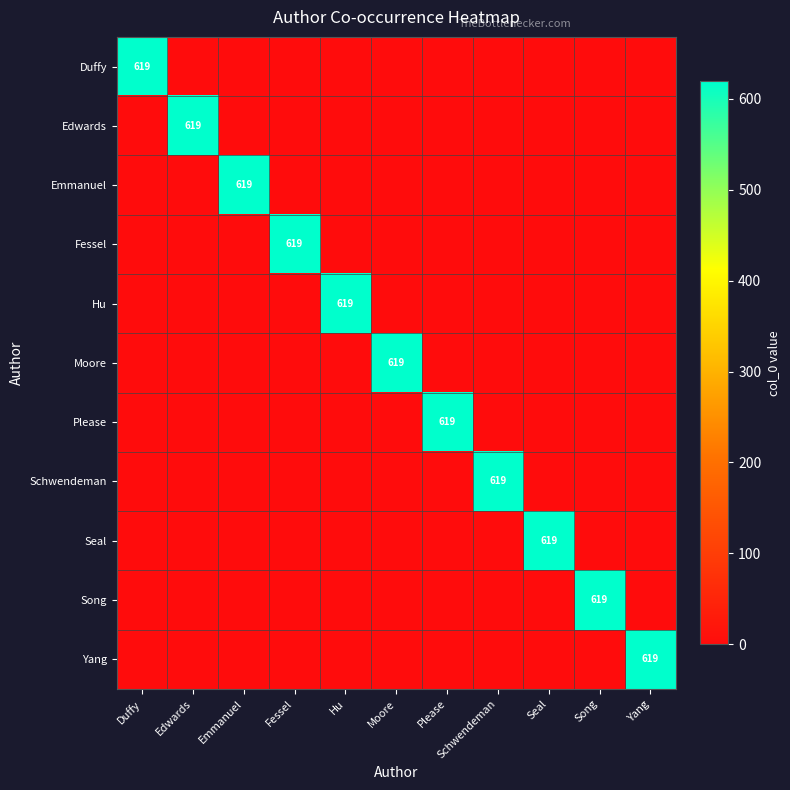

At which category is the sum across all series the highest?

Duffy